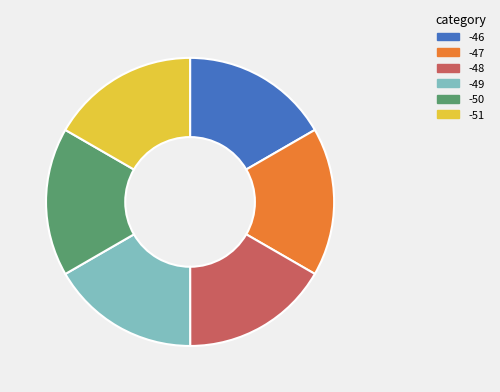

Do -47 and -50 together represent more than half of the pie?

No